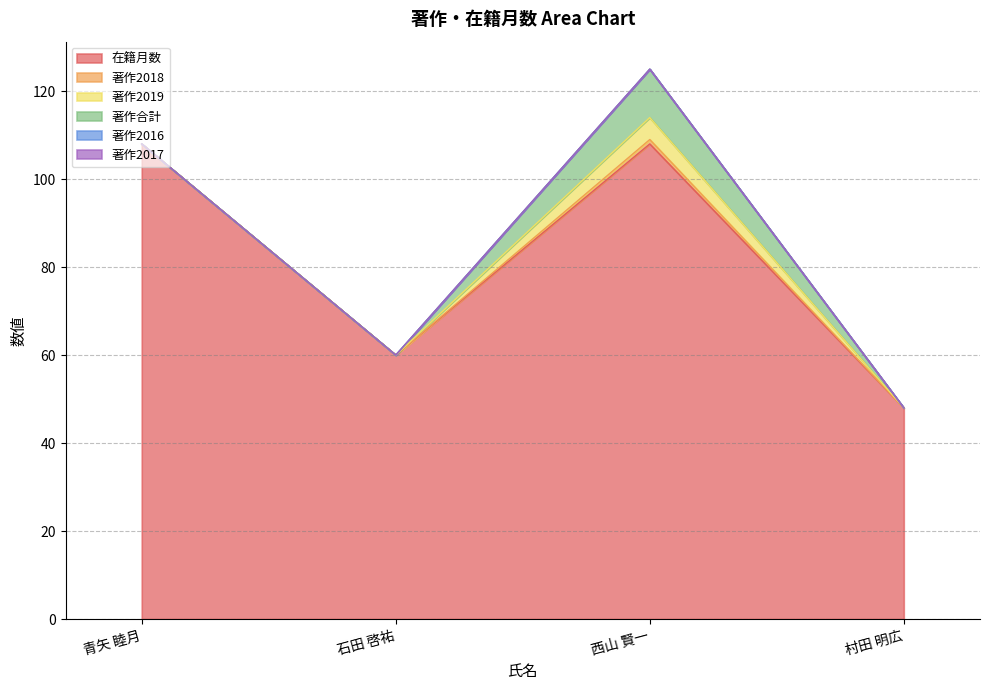

Which series has the largest total across all categories?

在籍月数